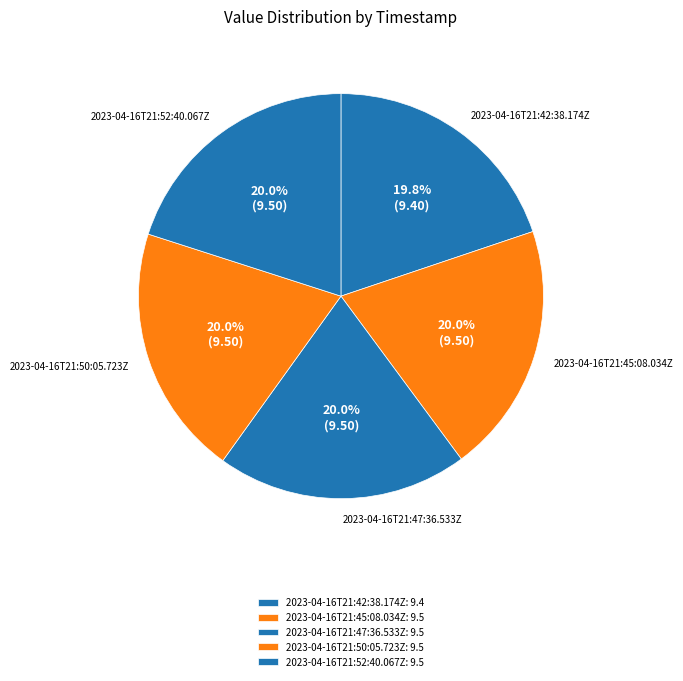

Does 2023-04-16T21:45:08.034Z account for over 50% of the chart?

No